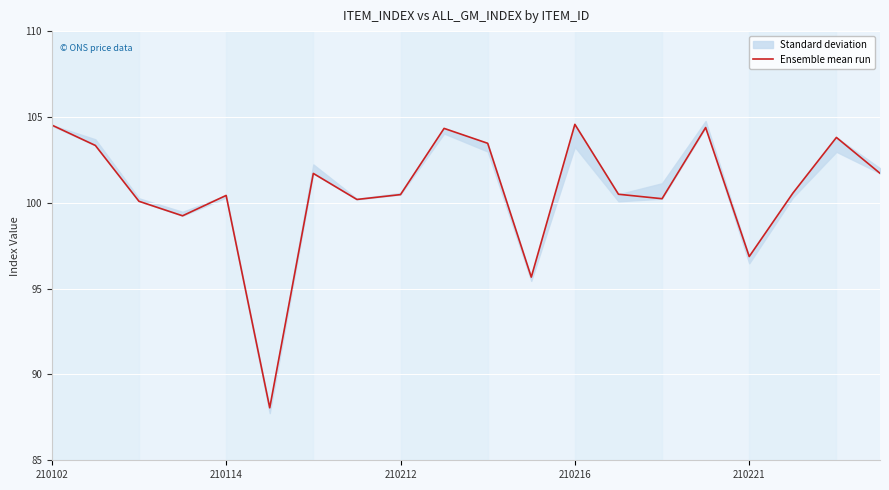

What is the value of the 15th point from the left?

100.2